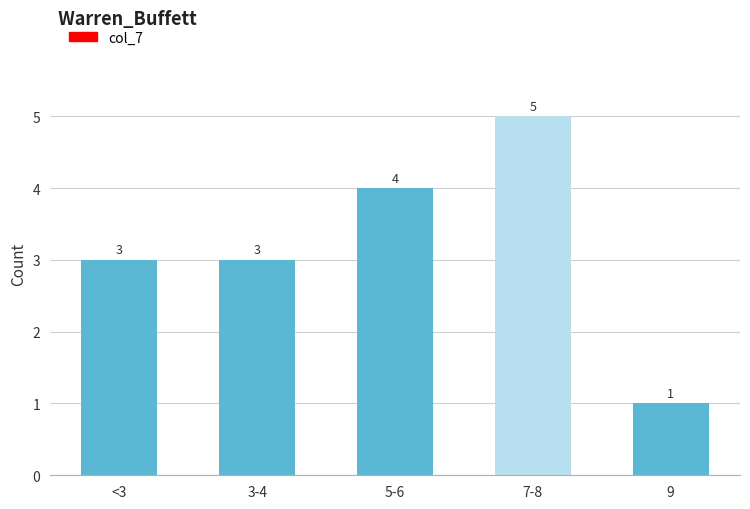

Reading right to left, what are all the values shown in this chart?

9=1	7-8=5	5-6=4	3-4=3	<3=3